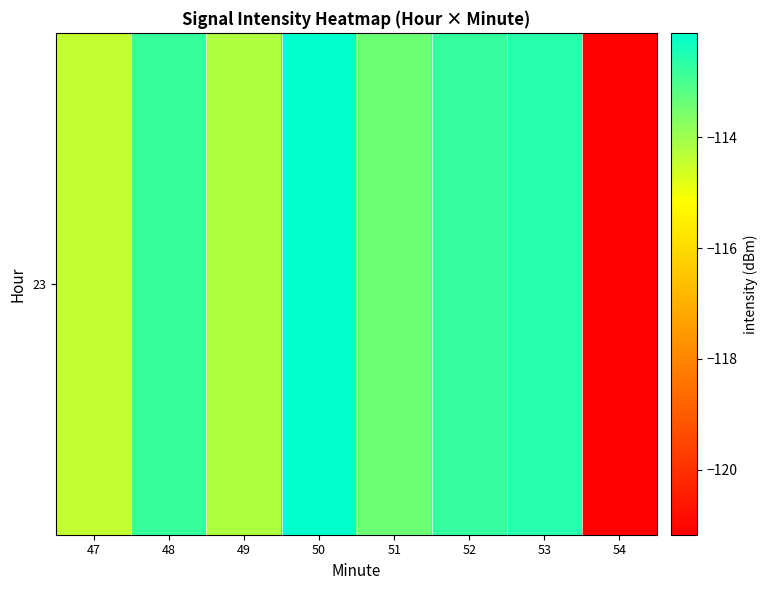

List the labels in order of value, largest first.

50, 53, 52, 48, 51, 49, 47, 54